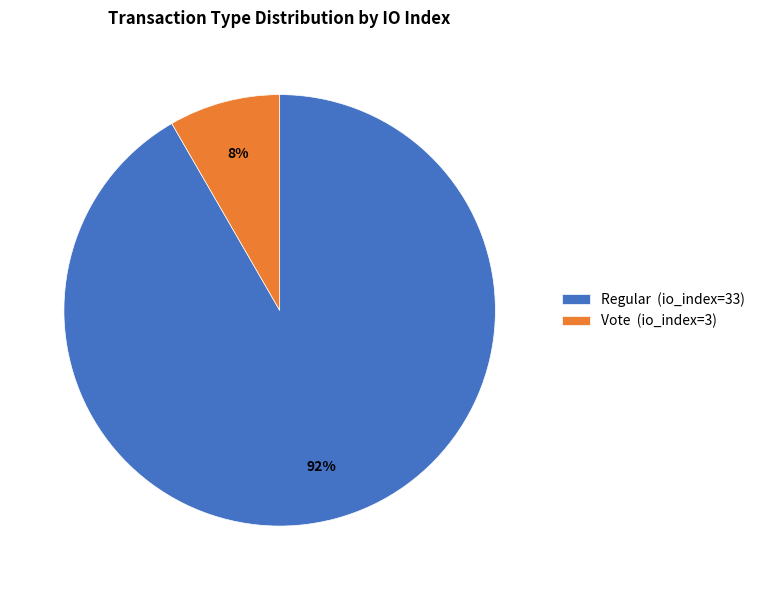

Does Vote account for over 50% of the chart?

No